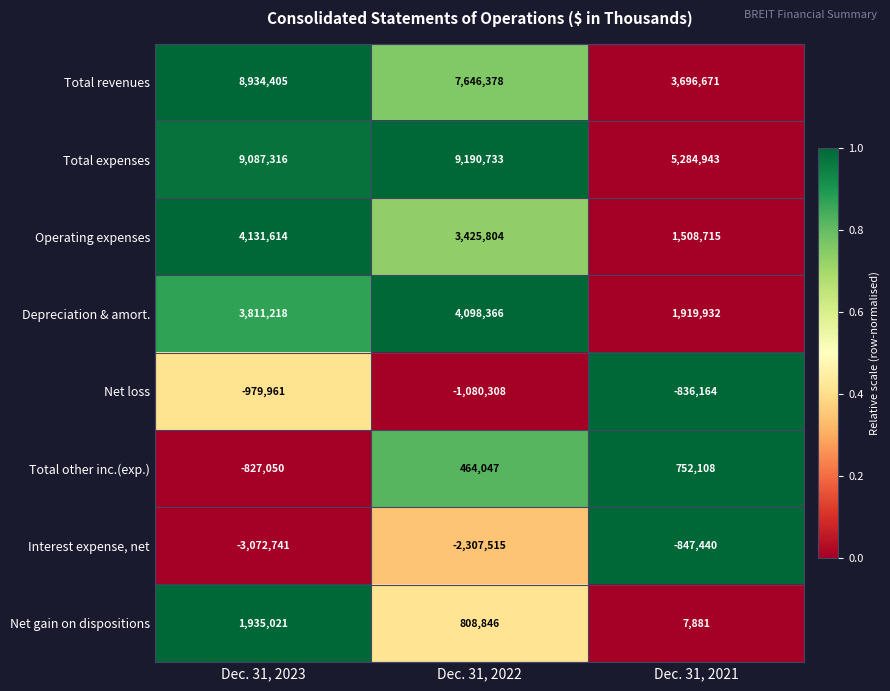

Rank the series by their maximum value, from highest to lowest.

Total expenses, Total revenues, Operating expenses, Depreciation & amort., Net gain on dispositions, Total other inc.(exp.), Net loss, Interest expense, net